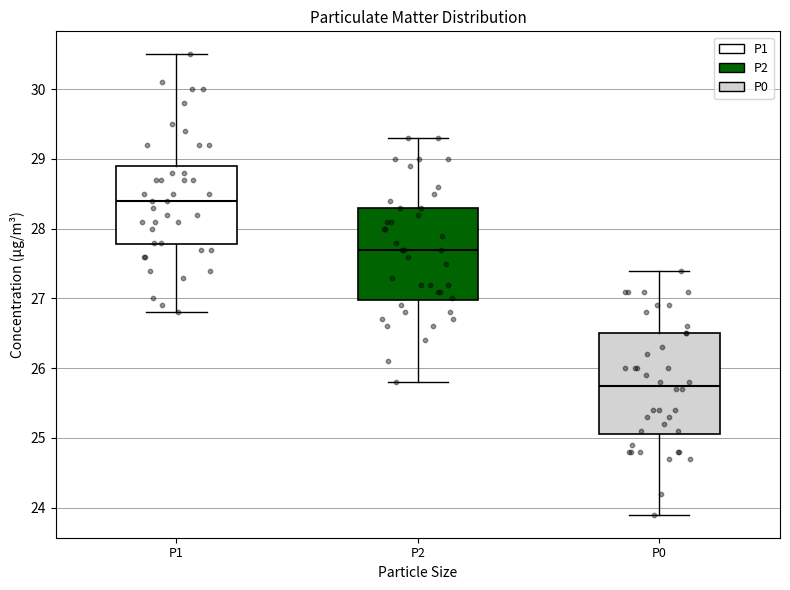

Which box is the tallest, from its lower edge to its upper edge?

P0